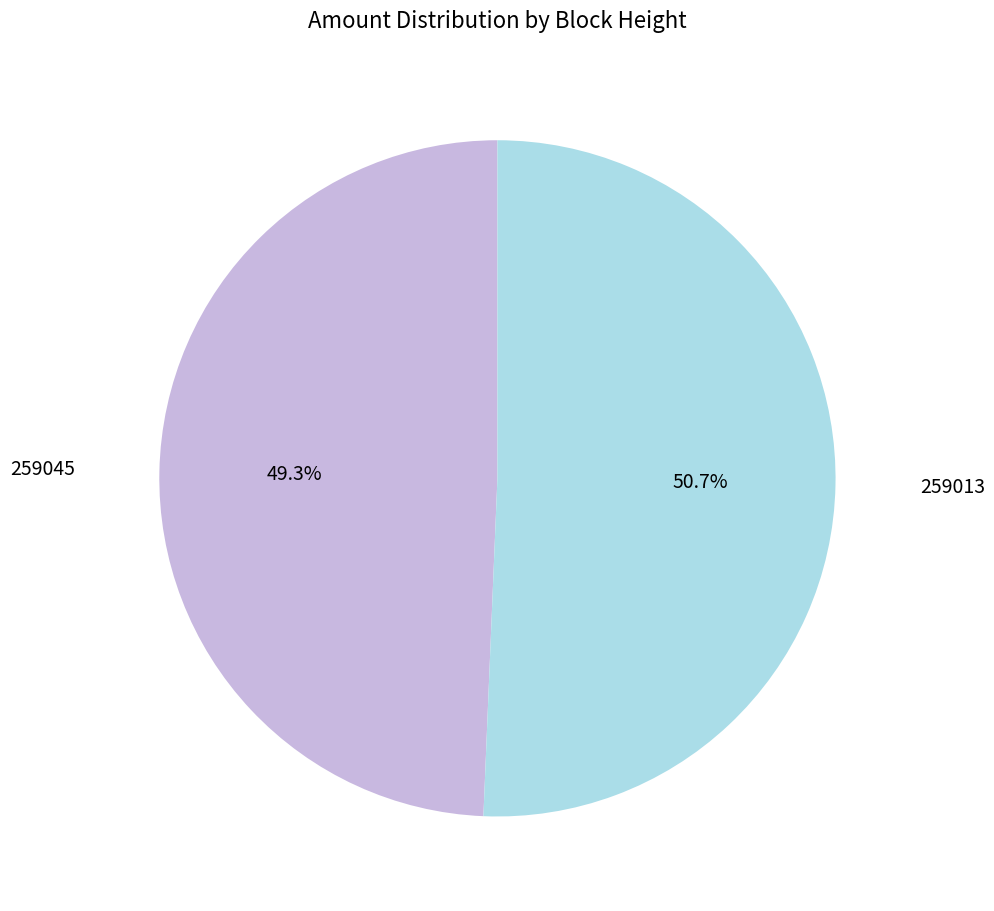

Combined, do 259013 and 259045 account for over 50%?

Yes